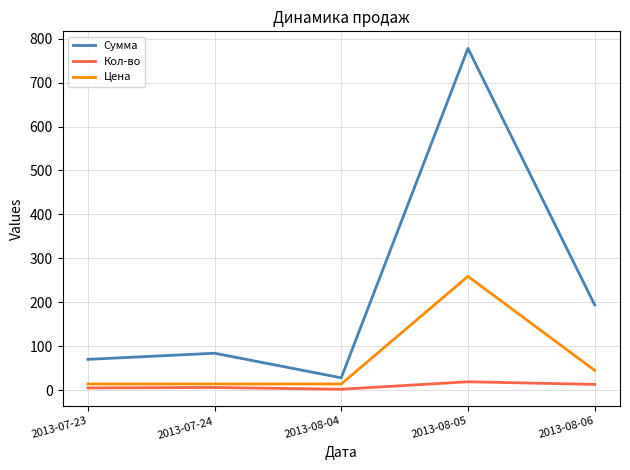

True or false: Сумма has more than 1 interior local peaks.

True